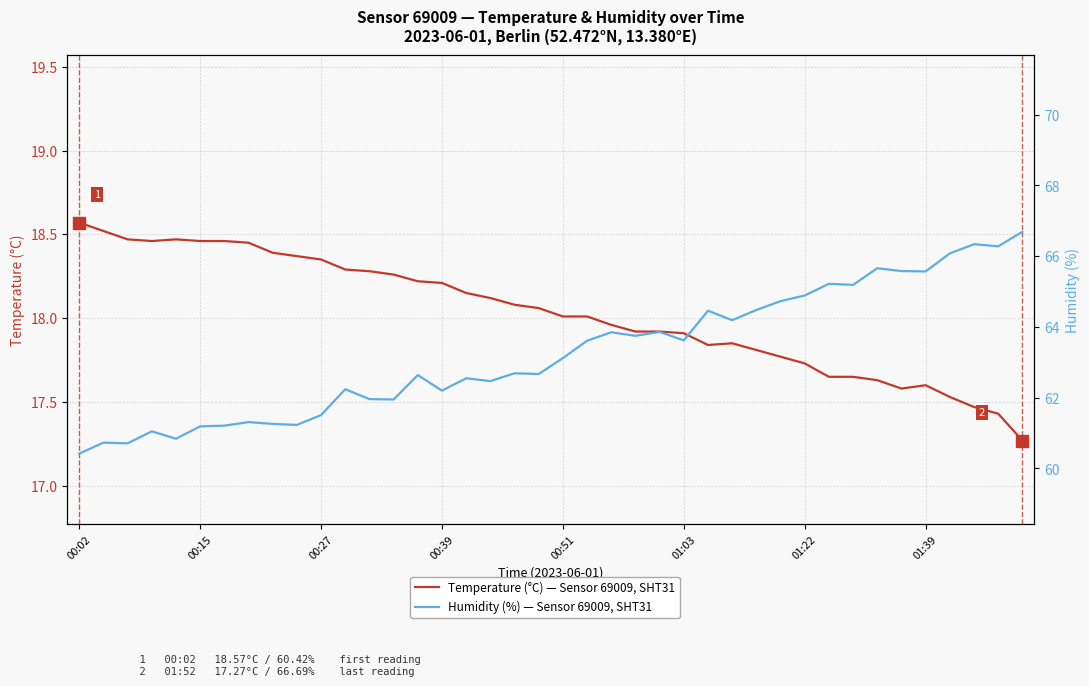

Does the chart display data point markers on the line(s)?

No